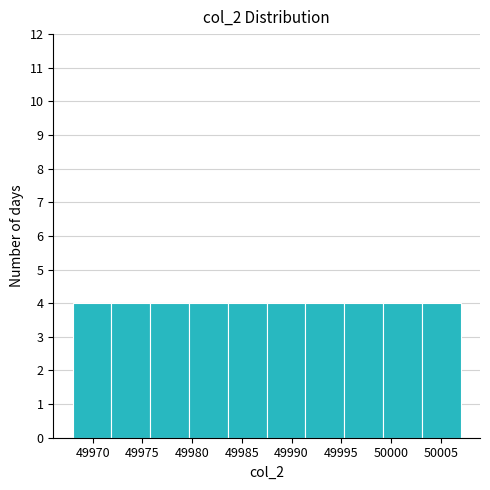

Reading left to right, transcribe this chart: for each bar, give the range it covers on the x-axis and its height. Neither the bar edges nor the heights are printed on the chart, so give them approximately, as read against the axes.

49968.0 to 49971.9: 4
49971.9 to 49975.8: 4
49975.8 to 49979.7: 4
49979.7 to 49983.6: 4
49983.6 to 49987.5: 4
49987.5 to 49991.4: 4
49991.4 to 49995.3: 4
49995.3 to 49999.2: 4
49999.2 to 50003.1: 4
50003.1 to 50007.0: 4